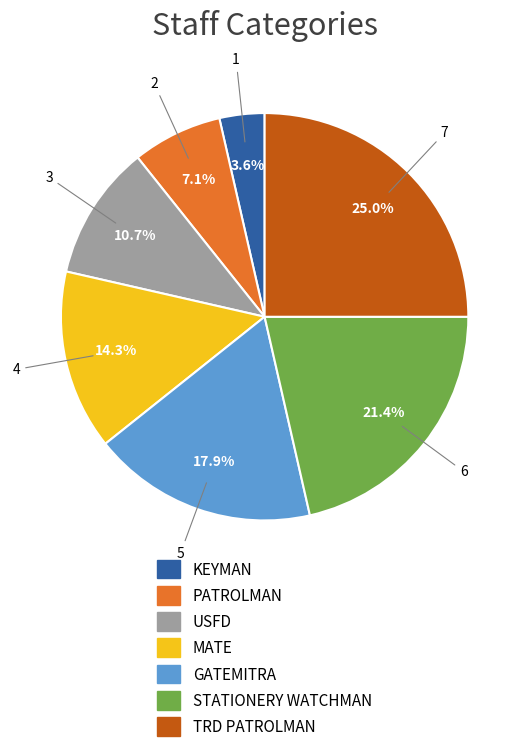

To the nearest percent, what is the difference between the MATE and USFD slice percentages?

4%